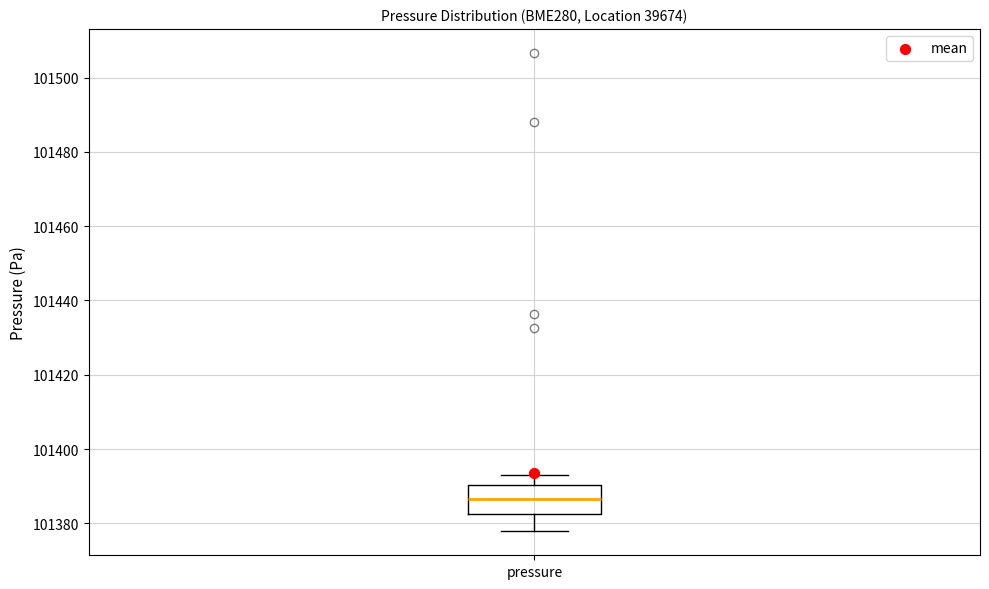

Where is the lower edge of the box for pressure on the y-axis? The values are not printed on the chart, so give them approximately, as read against the axis.

101382